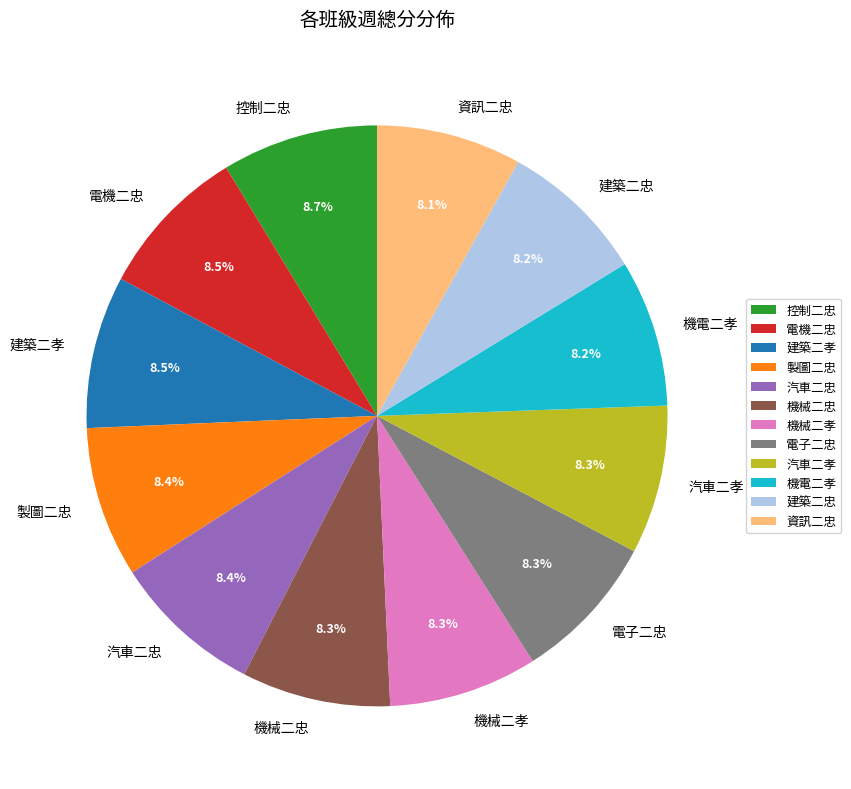

The 建築二忠 slice represents 18% of the pie. True or false?

False